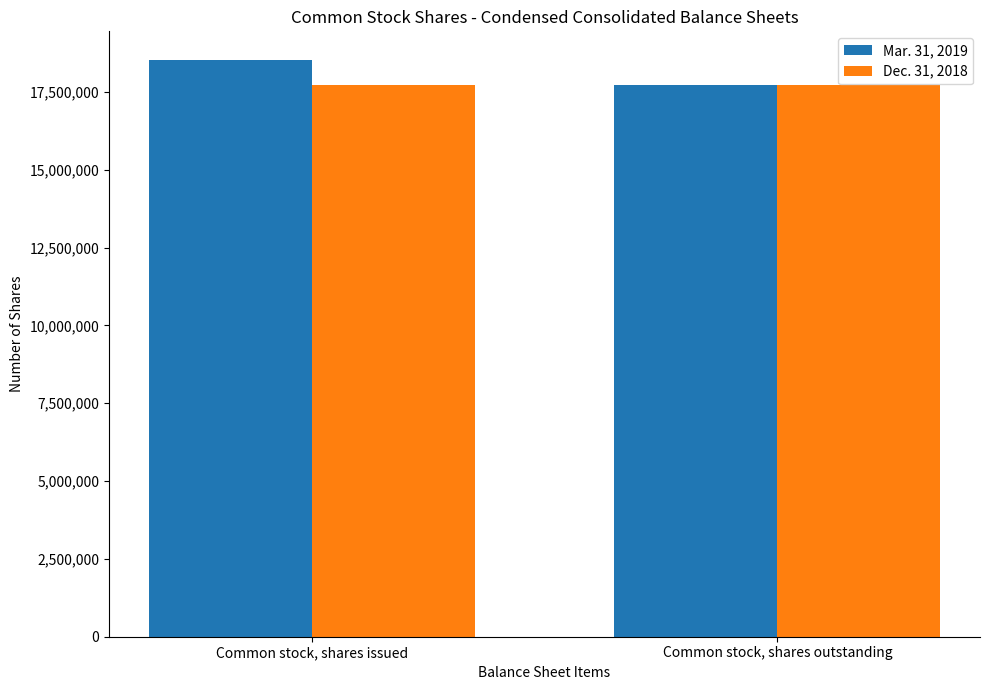

True or false: Dec. 31, 2018 has a value of 17729421 at Common stock, shares issued.

True